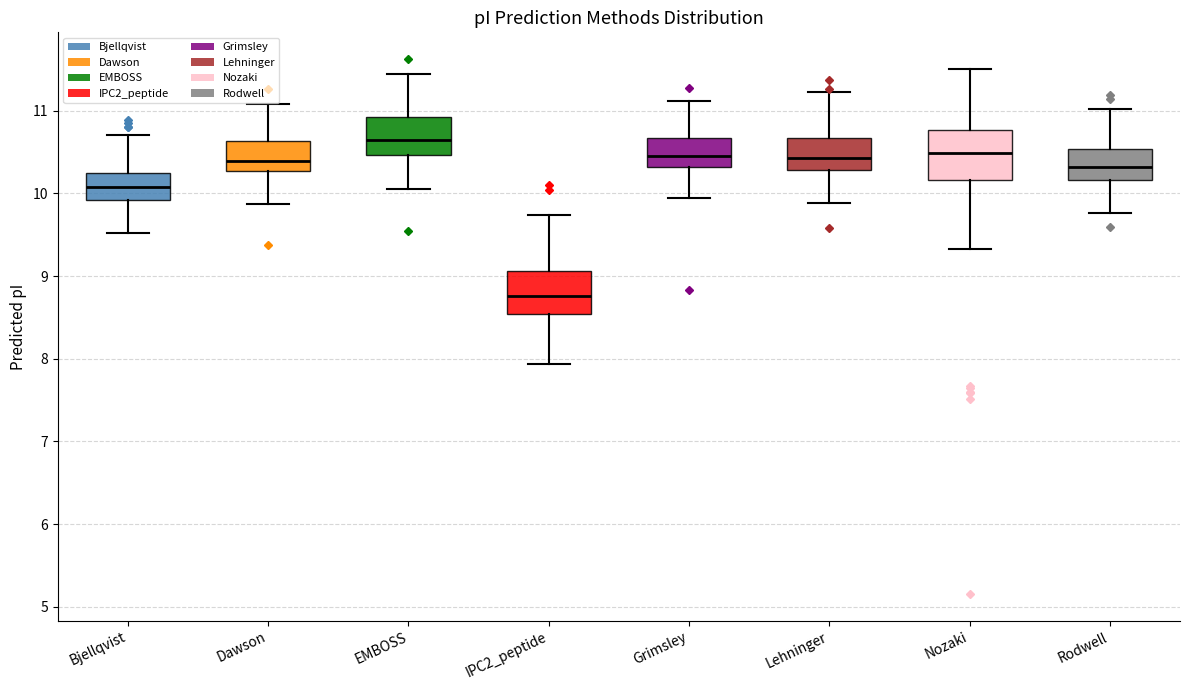

Where does the median line of the box for Rodwell sit on the y-axis? The values are not printed on the chart, so give them approximately, as read against the axis.

10.3